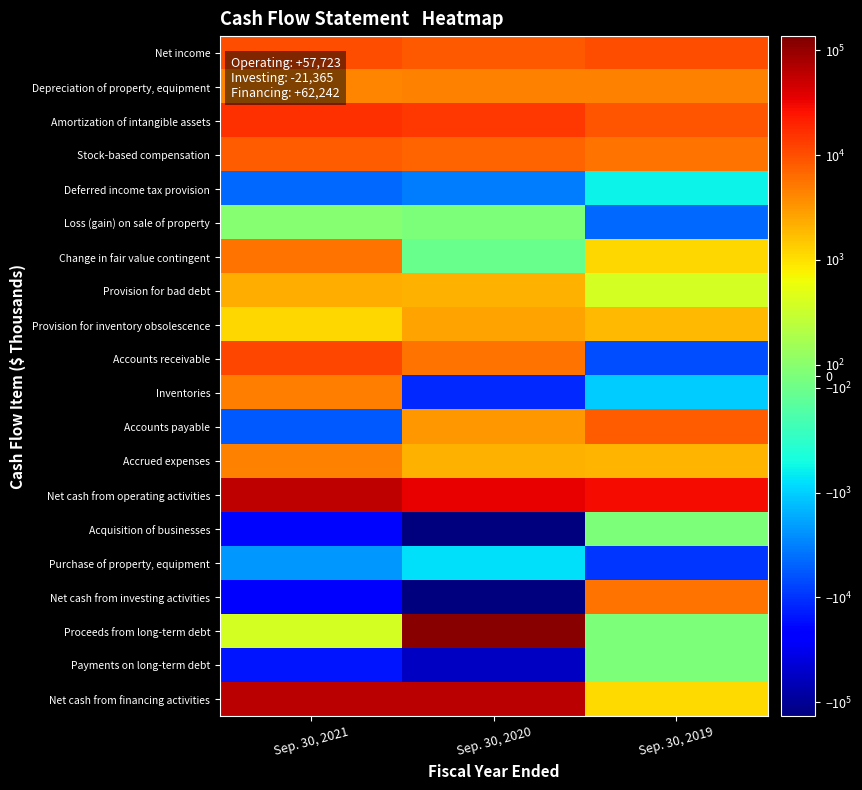

At which category is the sum across all series the highest?

Sep. 30, 2021